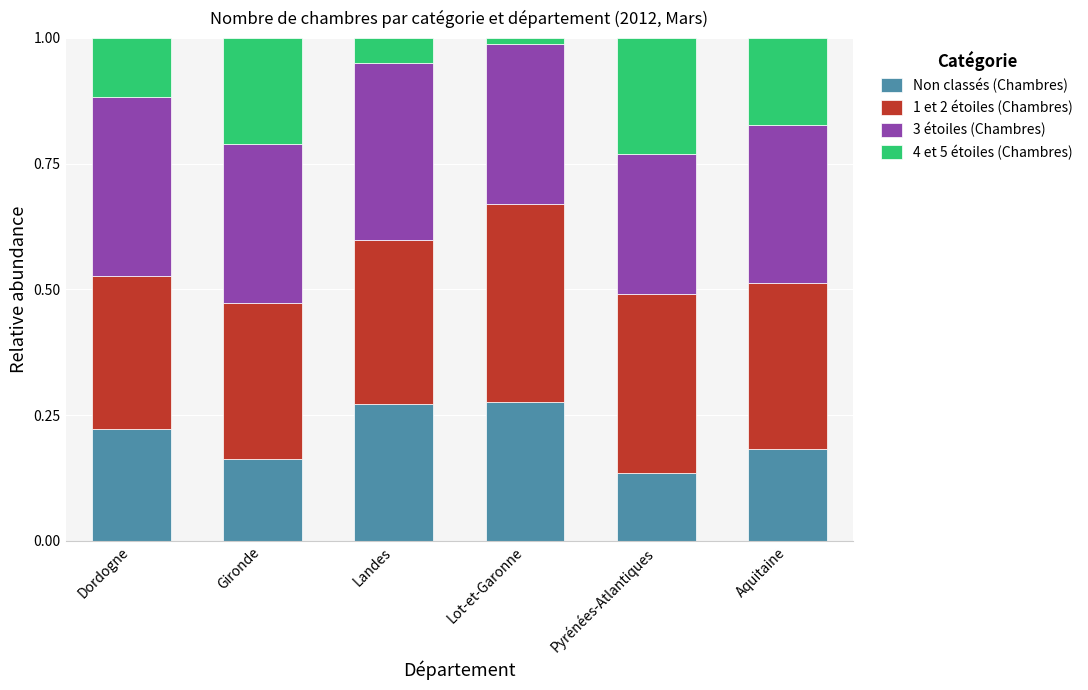

At which label does Non classés (Chambres) reach its minimum?

Pyrénées-Atlantiques